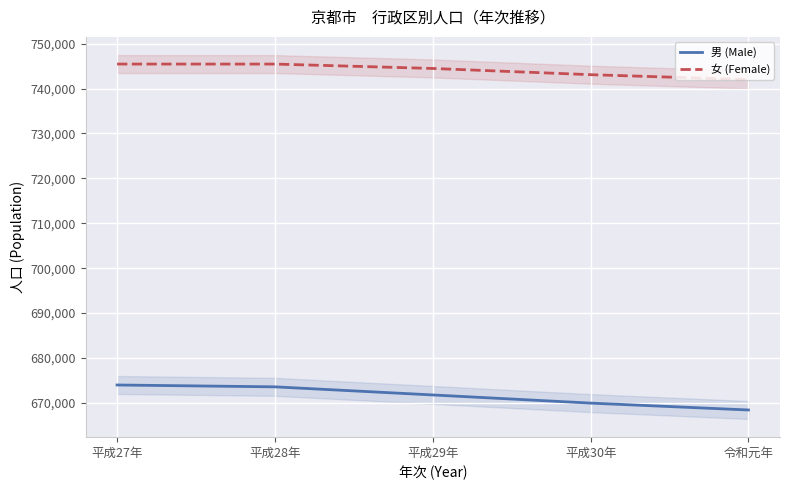

What is the minimum value shown in the chart?

668417